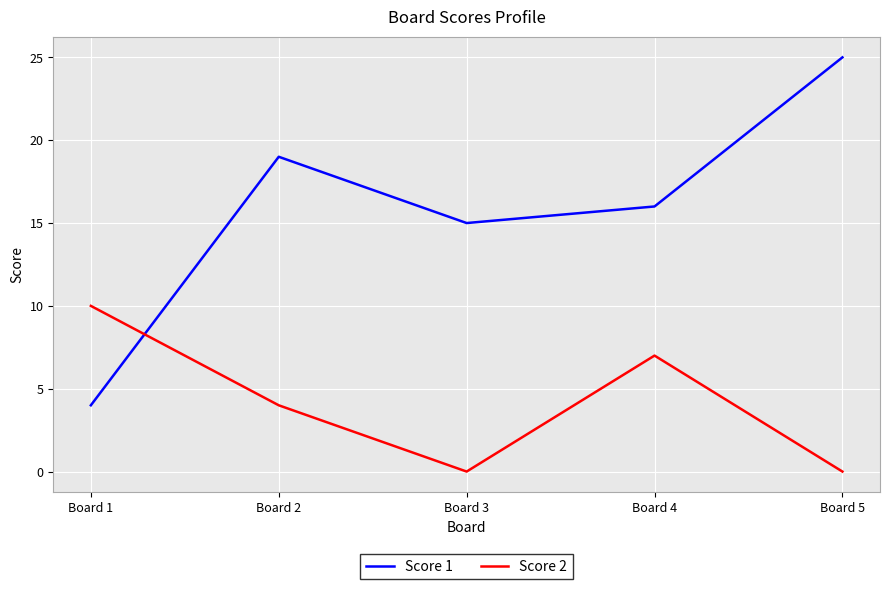

What is the greatest value displayed?

25